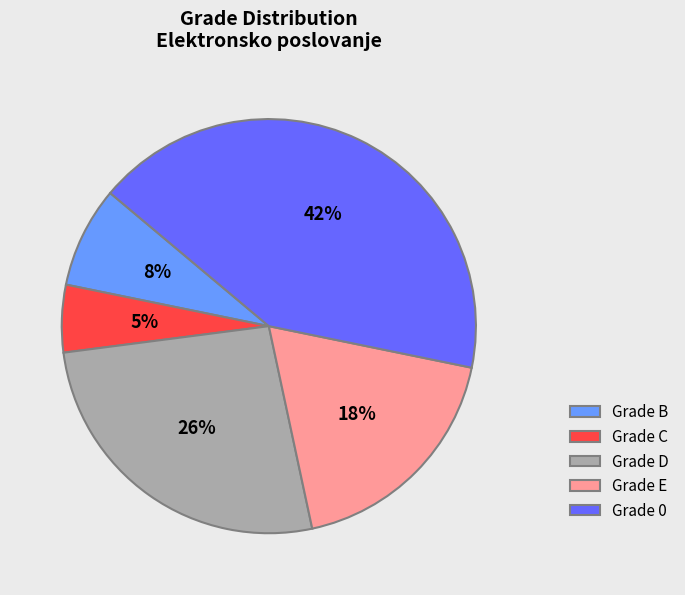

Combined, do Grade E and Grade B account for over 50%?

No